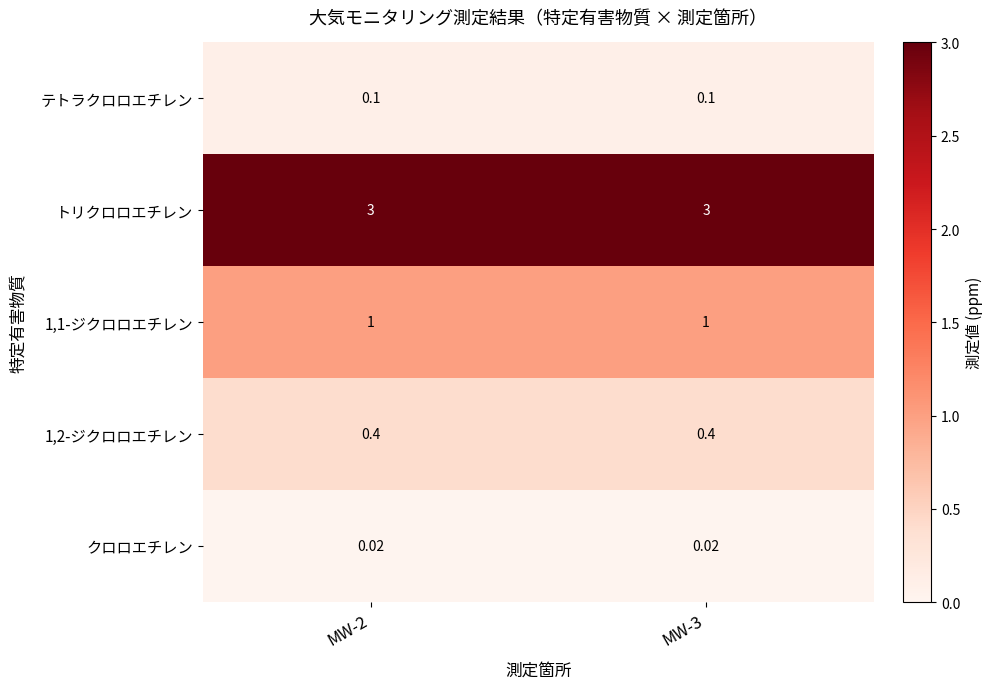

What is the spread (max minus min) of values at MW-2?

3.0